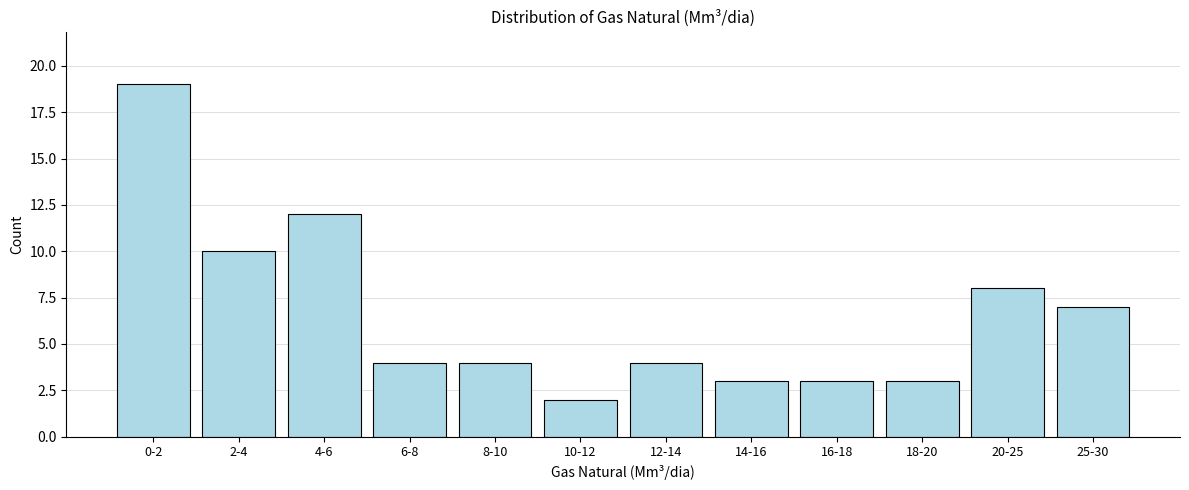

Reading left to right, extract all data points from this chart.

0-2=19	2-4=10	4-6=12	6-8=4	8-10=4	10-12=2	12-14=4	14-16=3	16-18=3	18-20=3	20-25=8	25-30=7